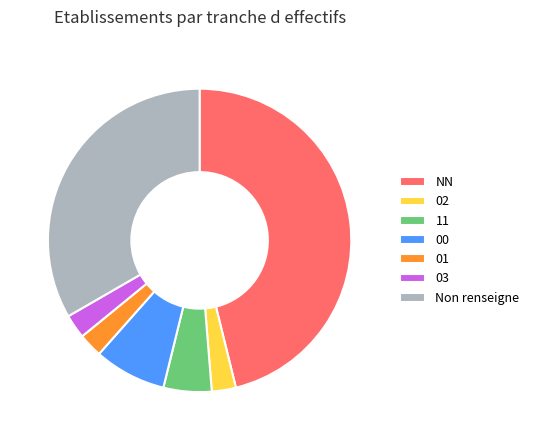

Is there a majority slice in this chart?

No